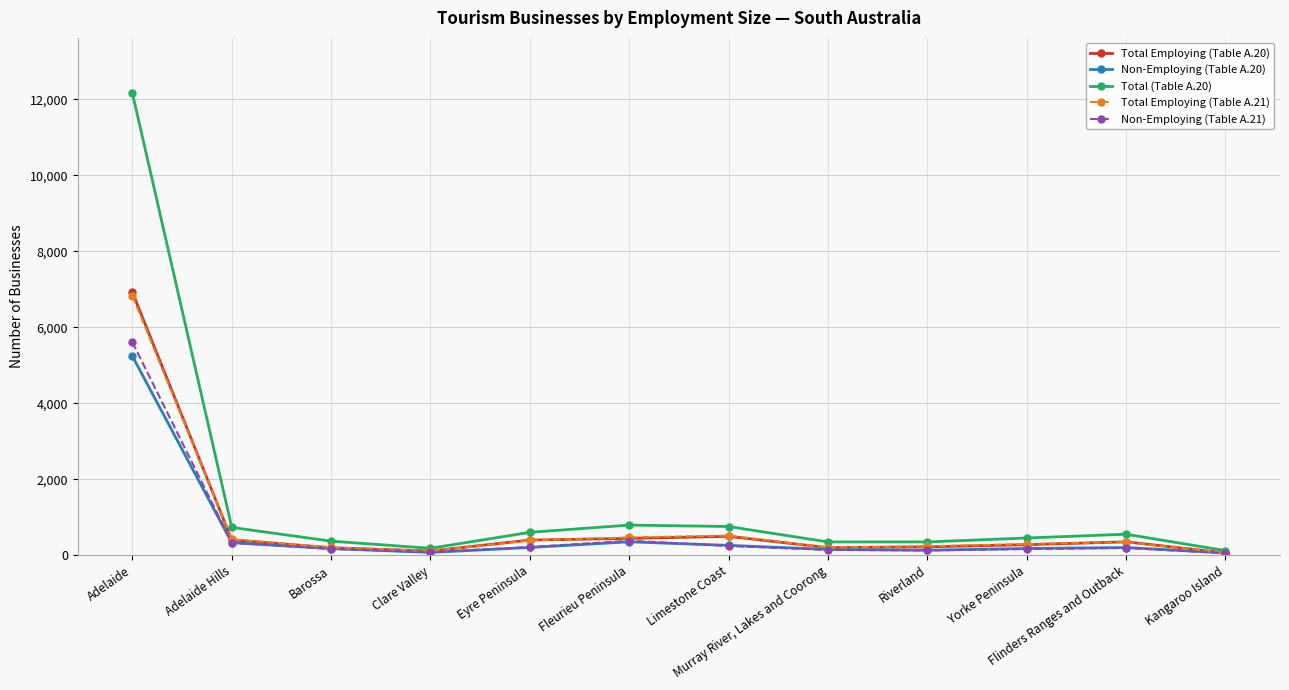

Which series has the largest total across all categories?

Total (Table A.20)